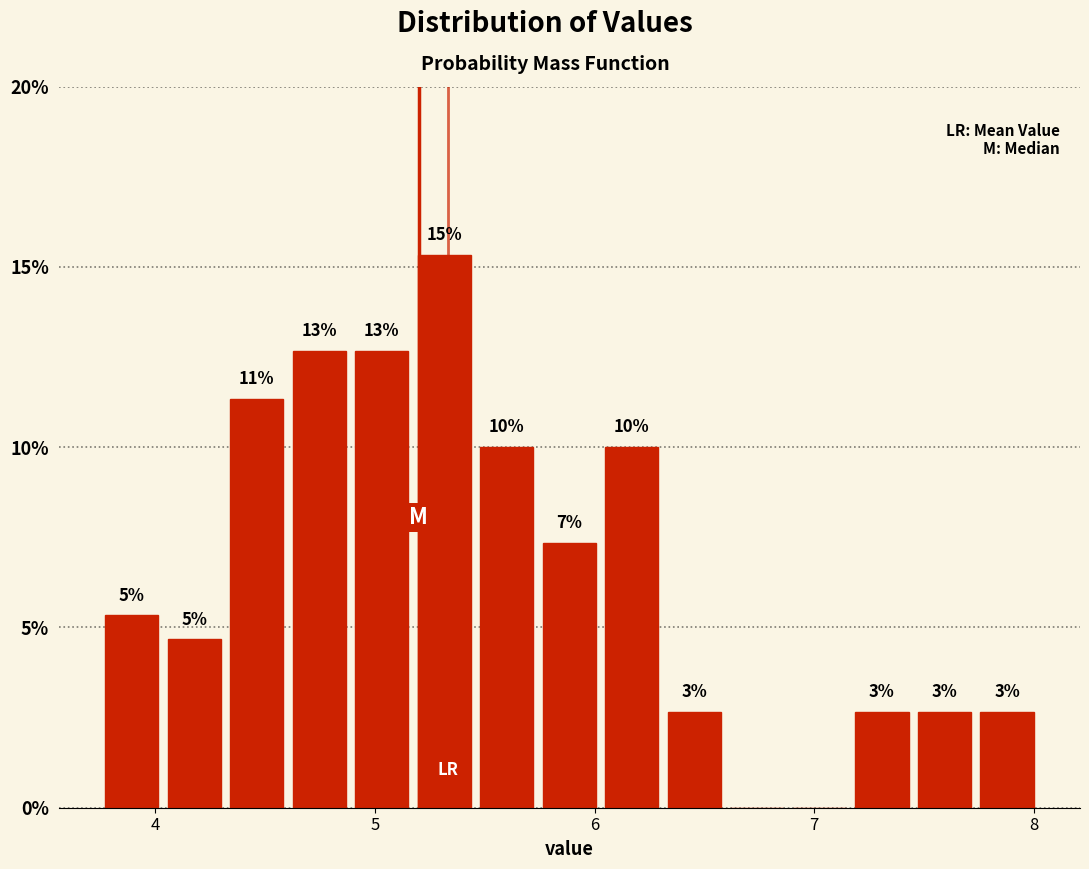

Around what value on the x-axis is the tallest bar? Give the approximate position of its centre, as read against the axis.

5.3